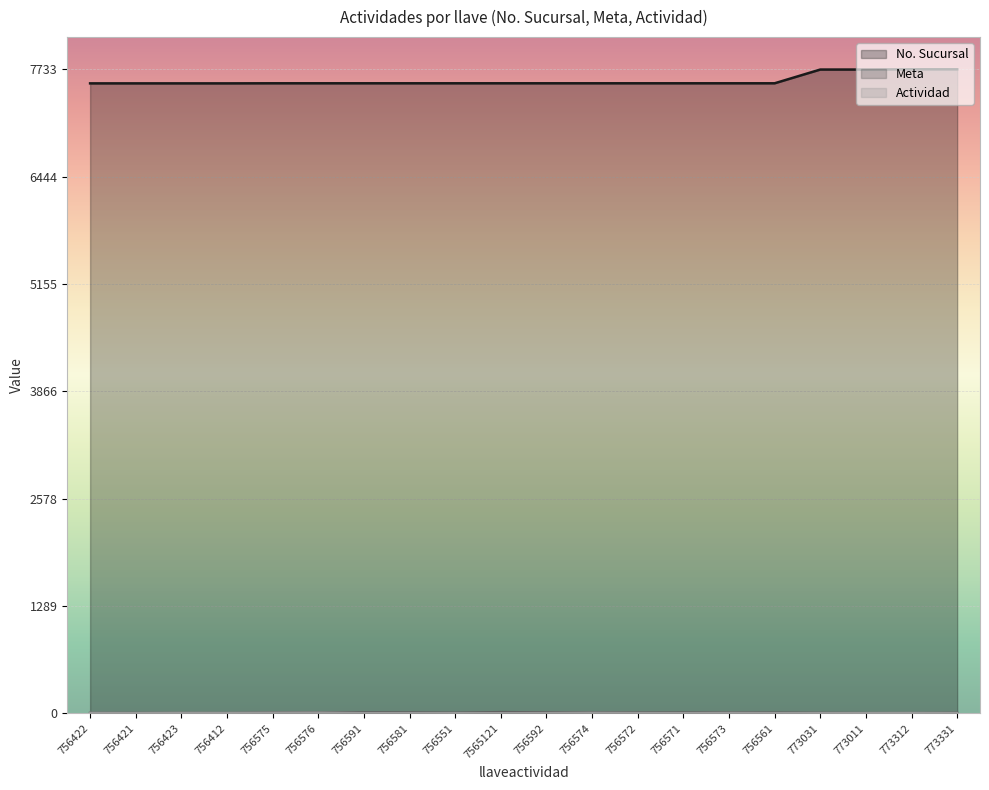

What is the difference between the maximum and minimum values in the No. Sucursal series?

169